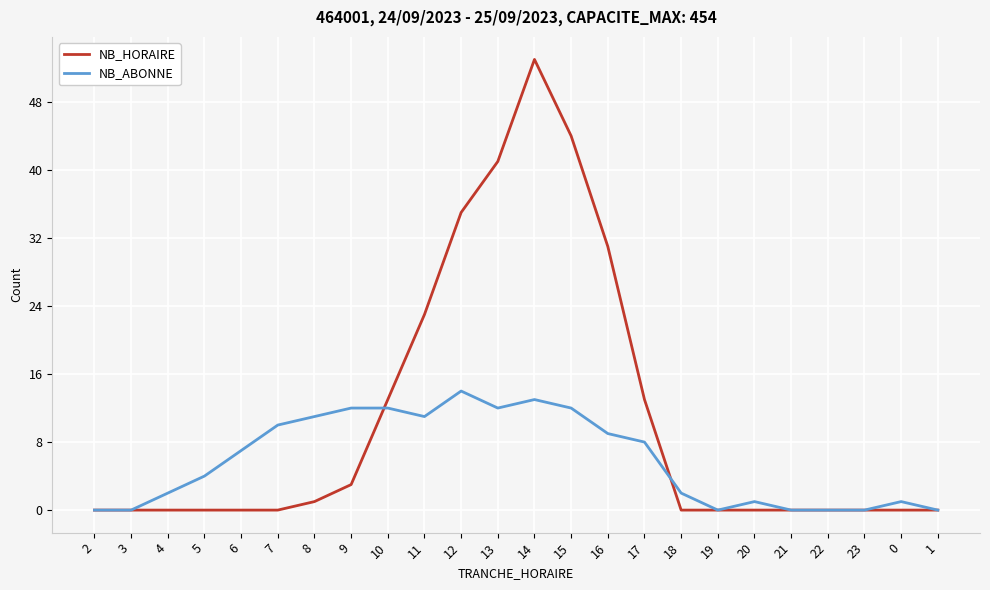

What is the highest value of the NB_ABONNE series?

14